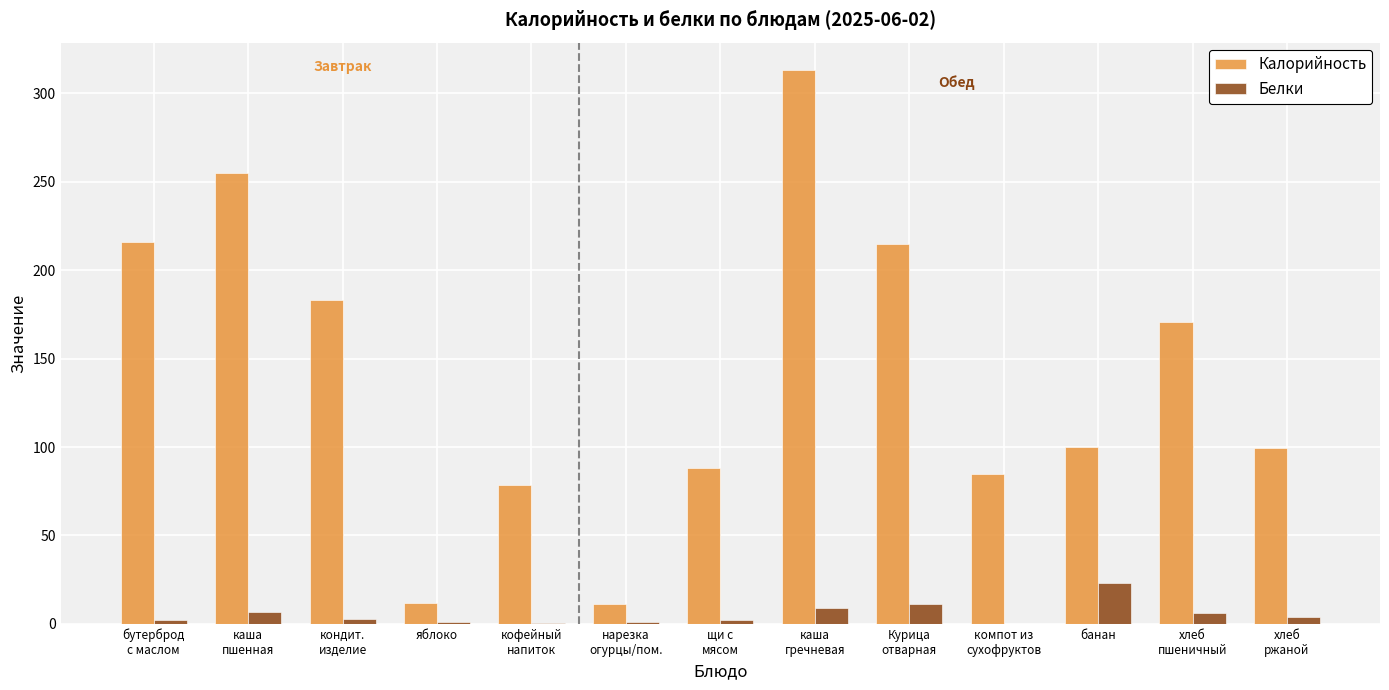

The Калорийность series shows 59.6 at хлеб
ржаной. True or false?

False